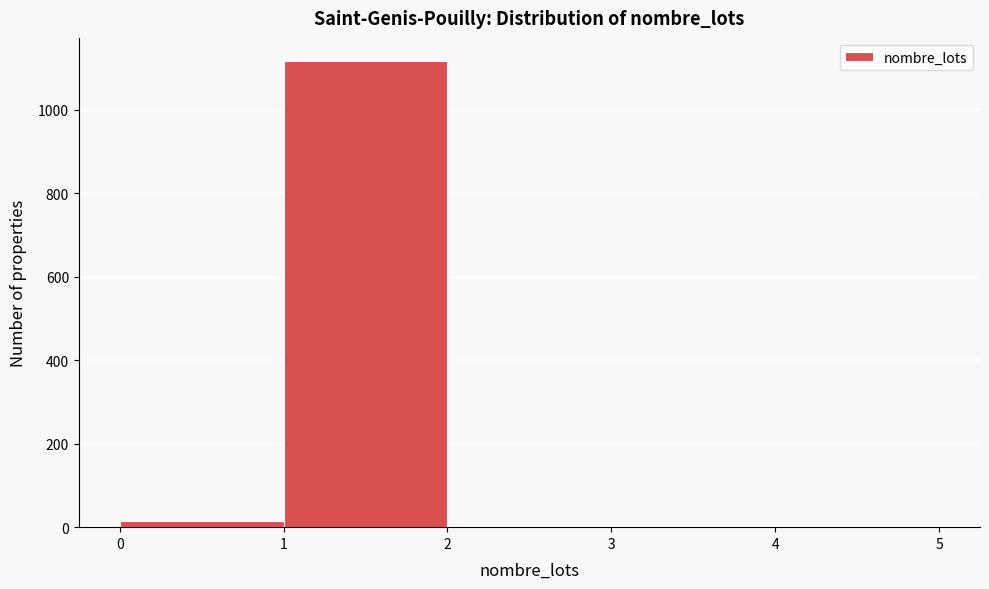

How tall is the bar that spans 1 to 2 on the x-axis? The values are not printed on the chart, so give them approximately, as read against the axis.

1120